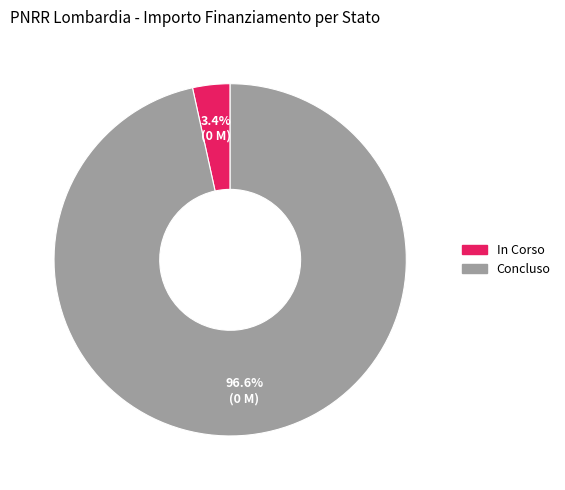

To the nearest percent, what is the average slice percentage?

50%